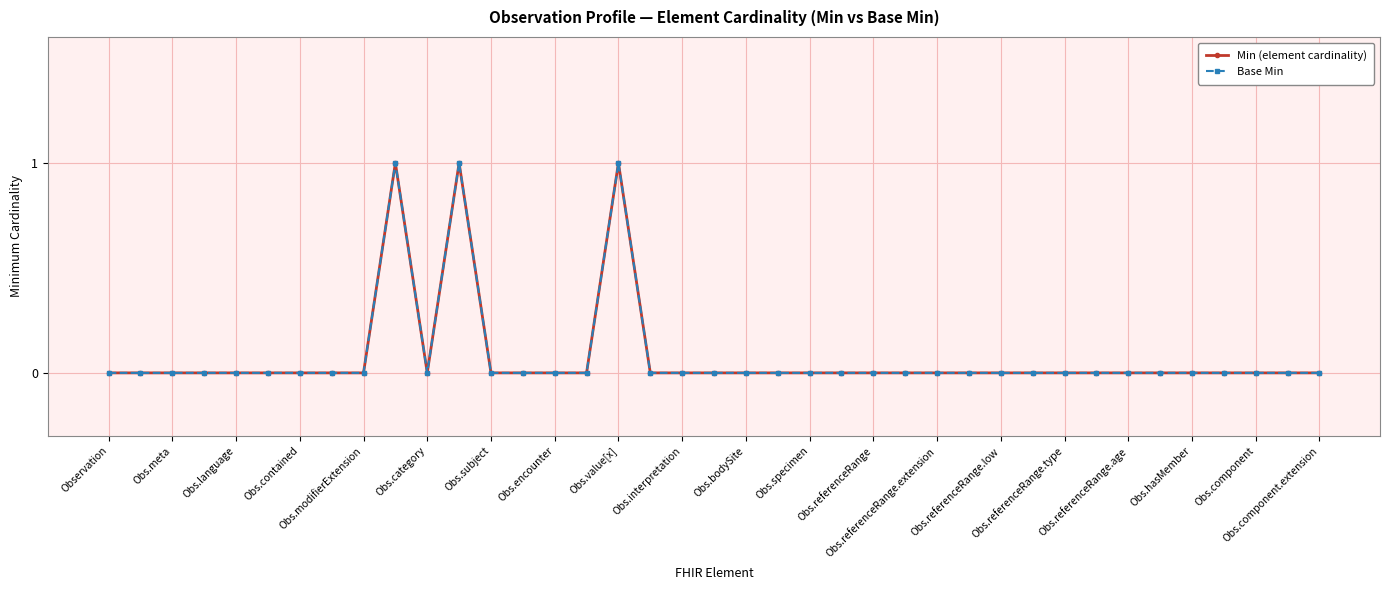

Reading left to right, list all the values displayed in this chart.

Min (element cardinality): 0	0	0	0	0	0	0	0	0	1	0	1	0	0	0	0	1	0	0	0	0	0	0	0	0	0	0	0	0	0	0	0	0	0	0	0	0	0	0
Base Min: 0	0	0	0	0	0	0	0	0	1	0	1	0	0	0	0	1	0	0	0	0	0	0	0	0	0	0	0	0	0	0	0	0	0	0	0	0	0	0